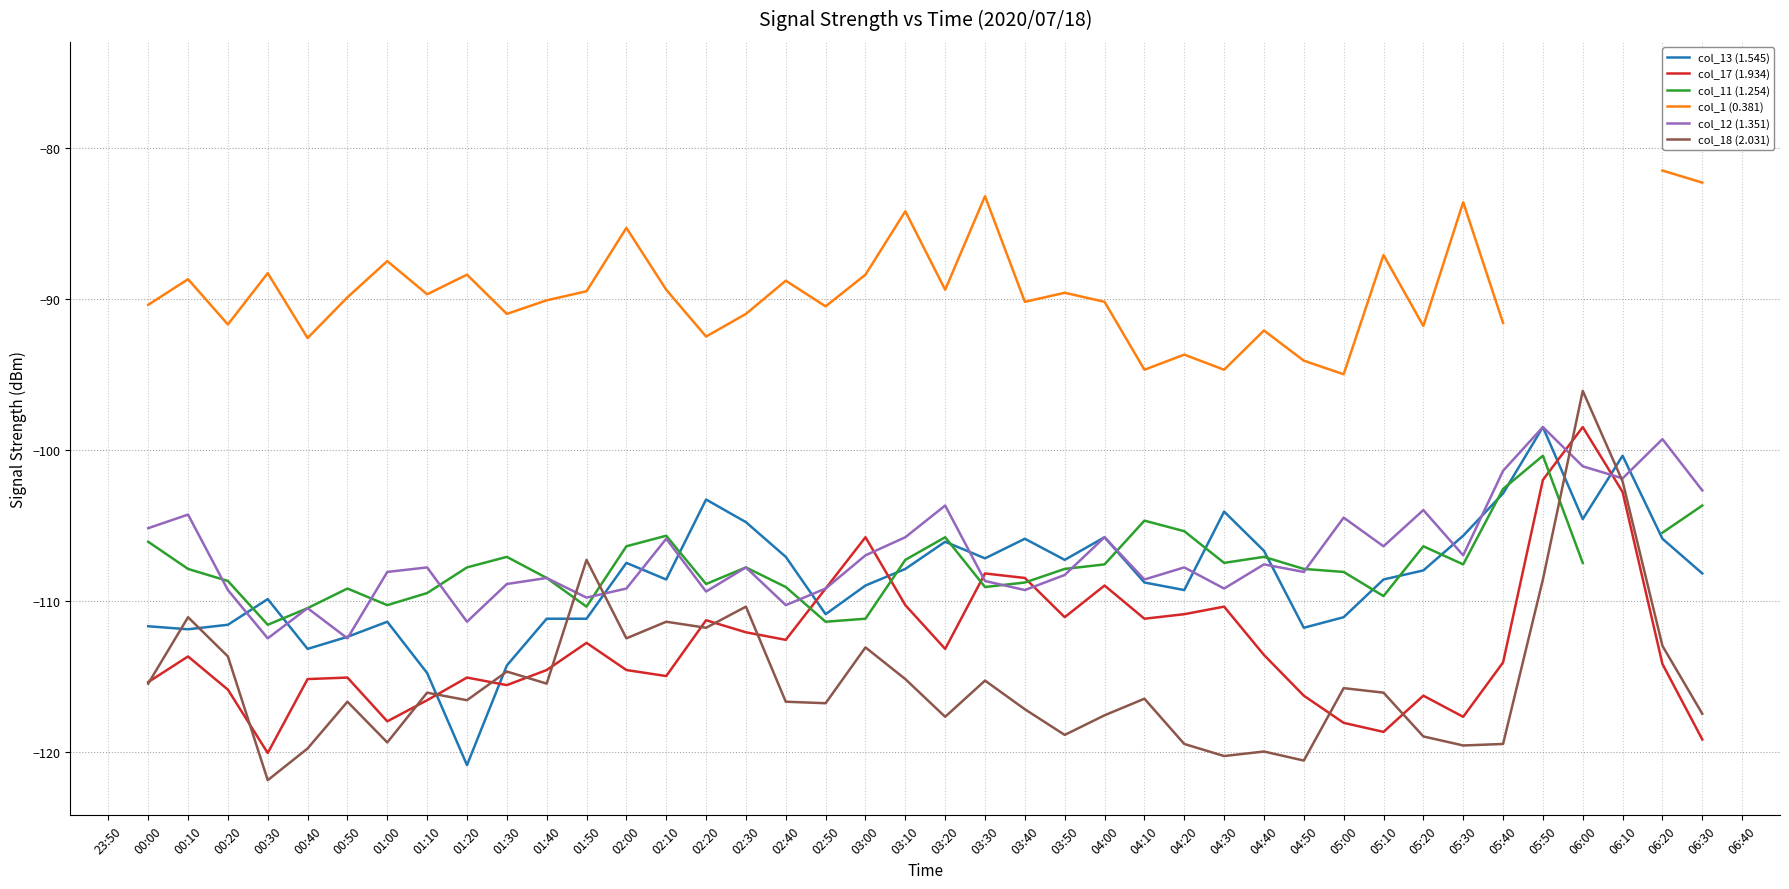

Which category has the lowest value in the col_13 (1.545) series?

01:20